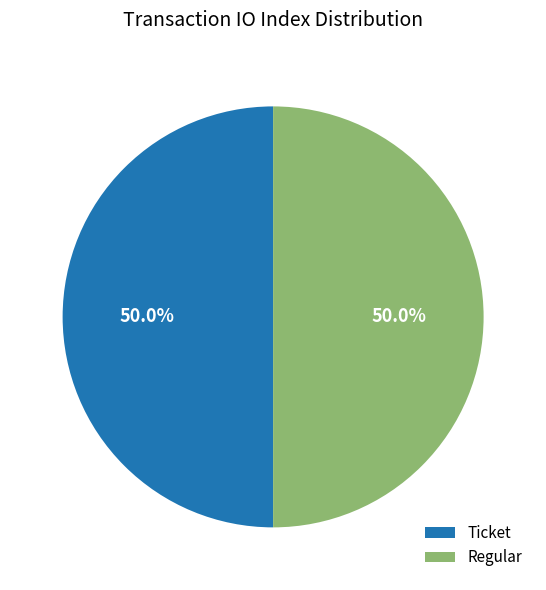

Approximately how many times larger is the value at Ticket compared to Regular?

1.0